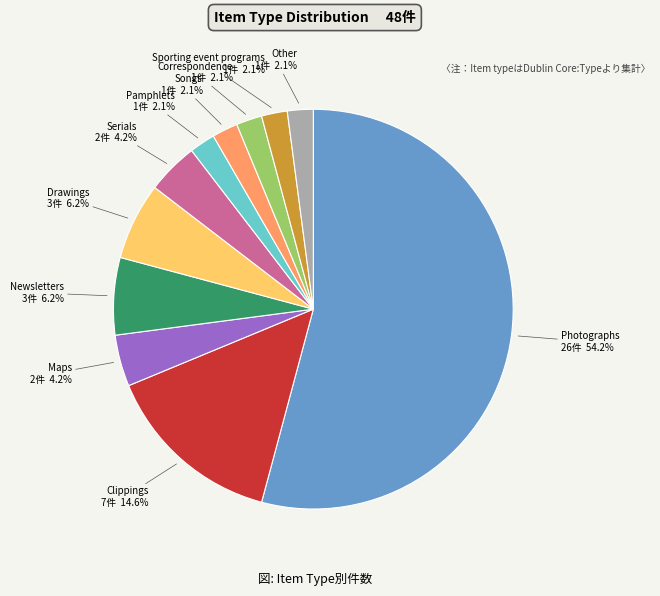

To the nearest percent, what is the difference between the largest and smallest slice percentages?

52%